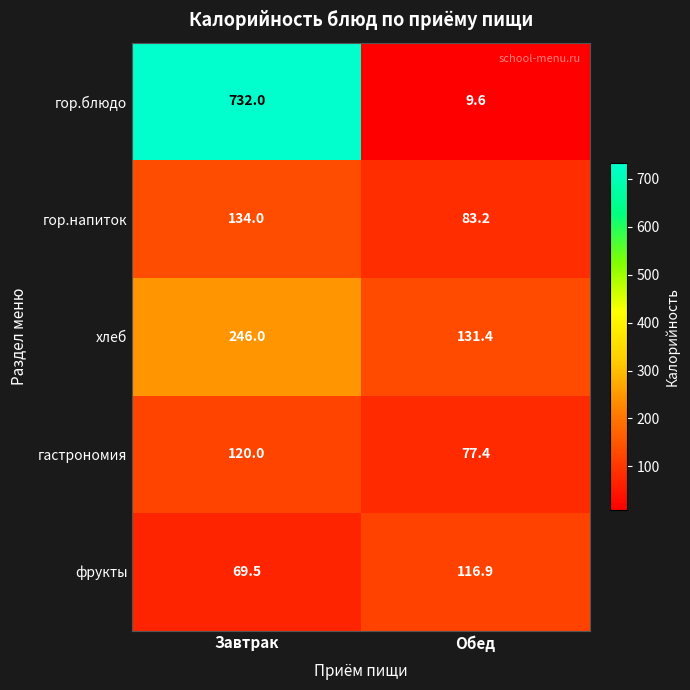

Between Завтрак and Обед, which series saw the biggest shift?

гор.блюдо